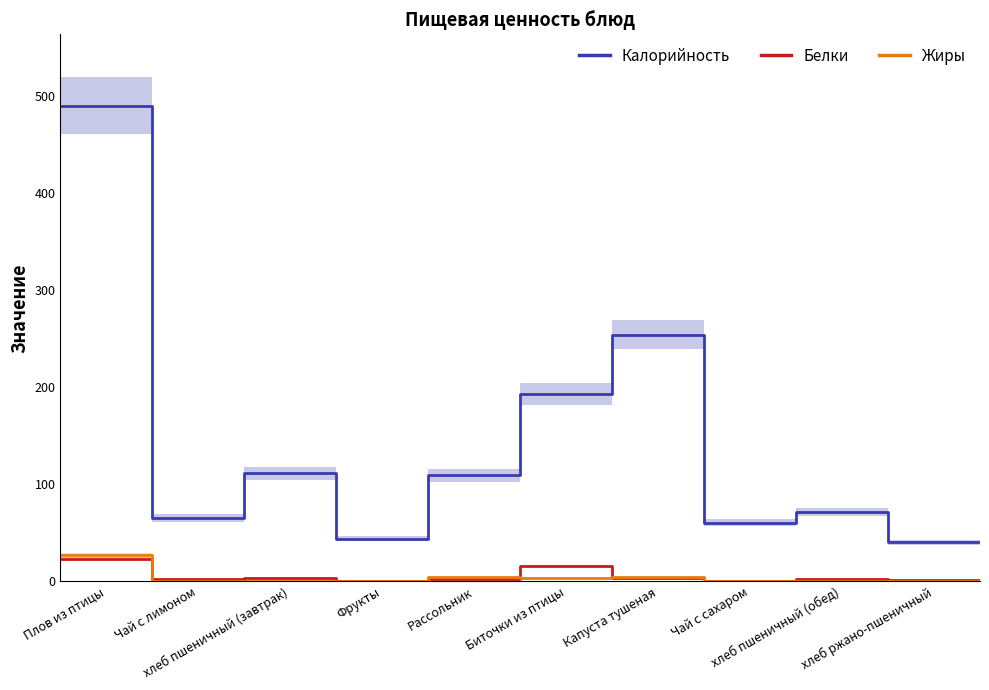

What is the maximum value for Калорийность?

490.0